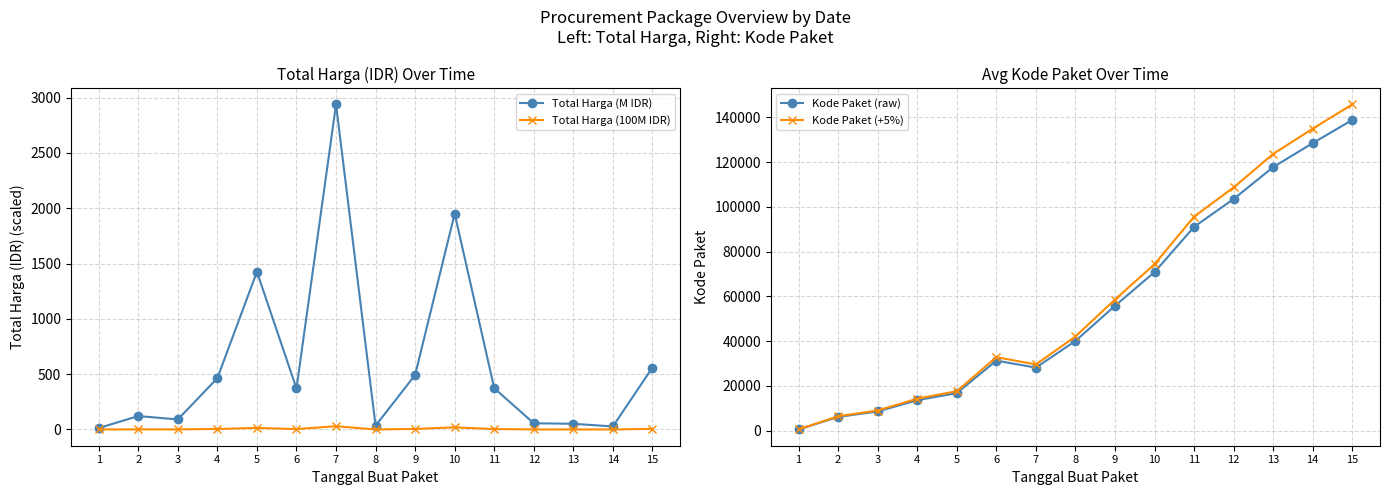

The Kode Paket (+5%) series shows 30507.7 at 10. True or false?

False